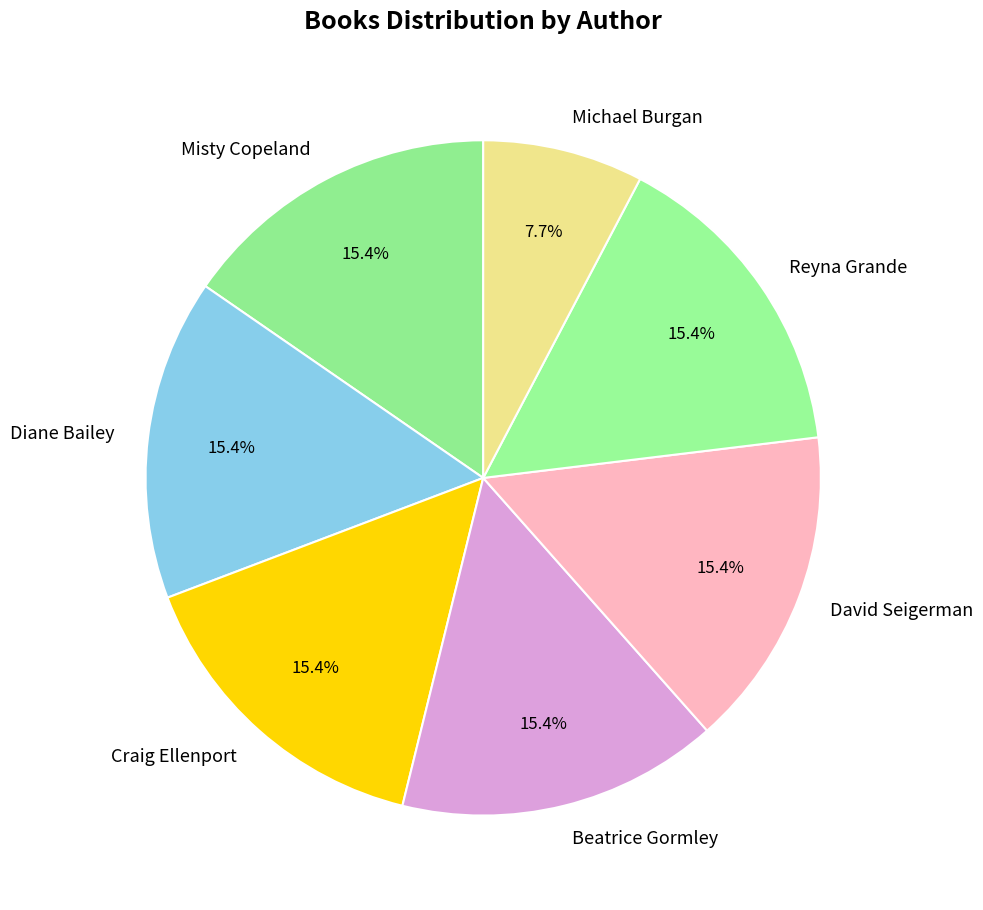

Count the number of slices in the pie.

7